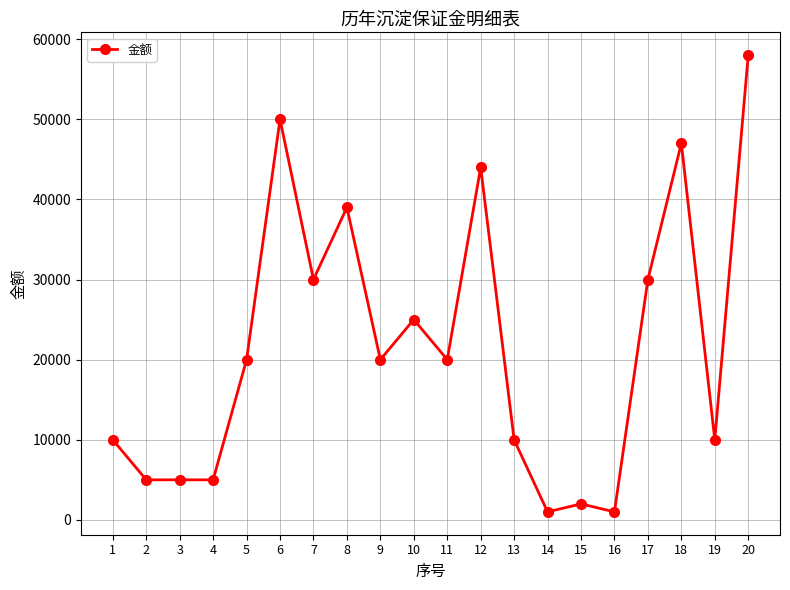

Is it true that the value at 13 is 10000?

True